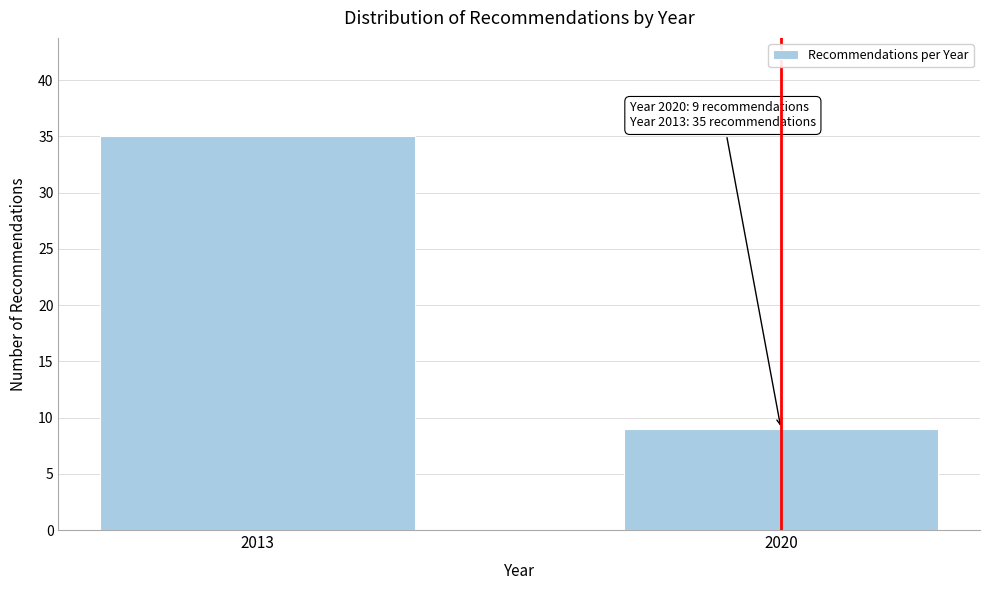

Reading right to left, list all the values displayed in this chart.

2020=9	2013=35